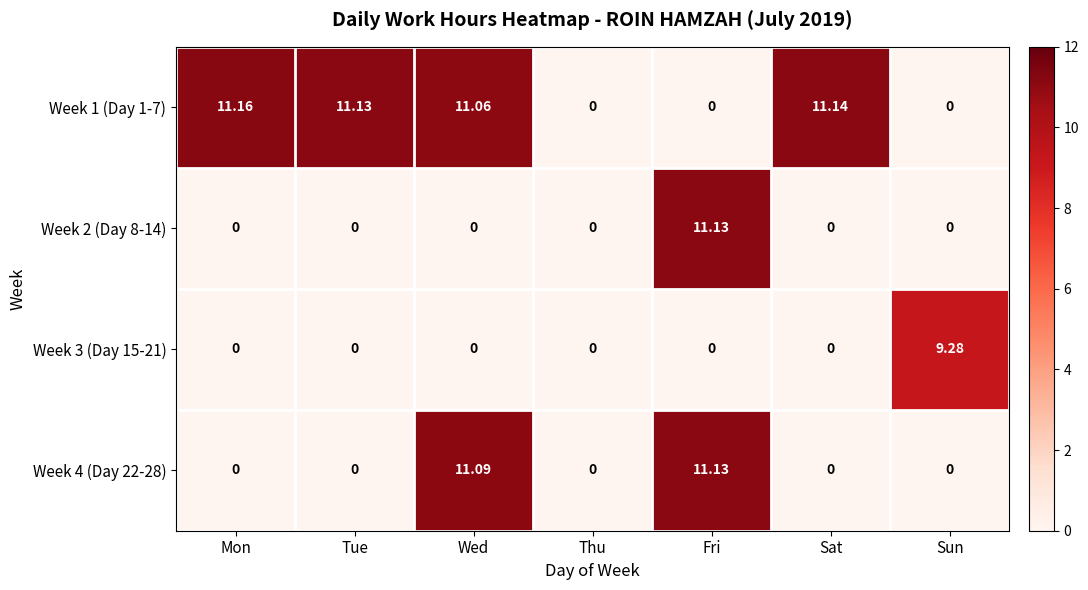

At which category is the sum across all series the highest?

Fri